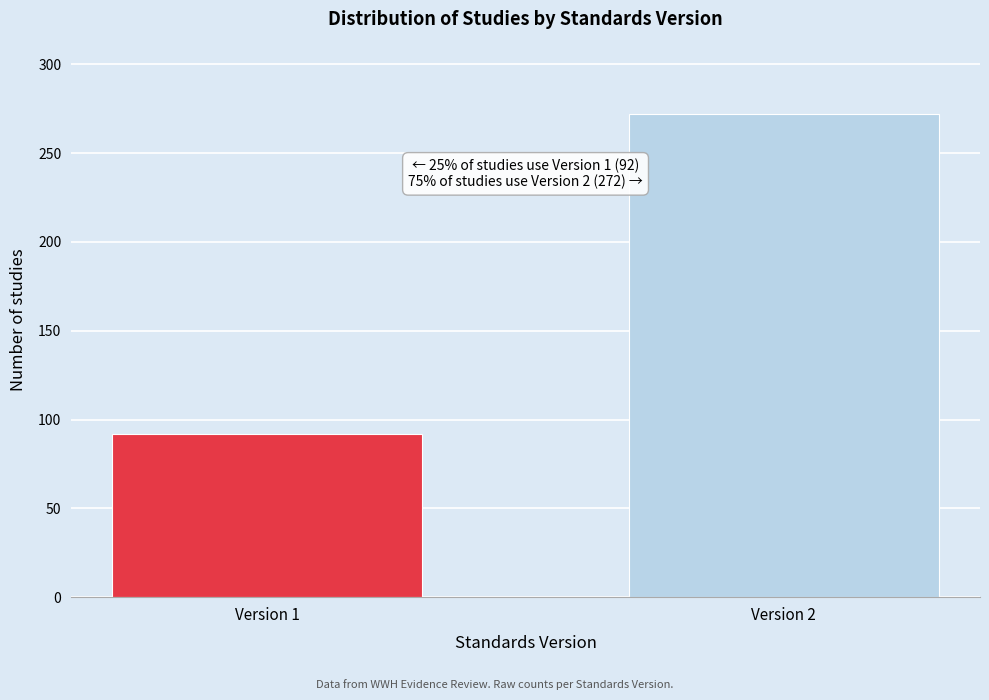

Reading right to left, transcribe all the data shown in this chart.

Version 2=272	Version 1=92